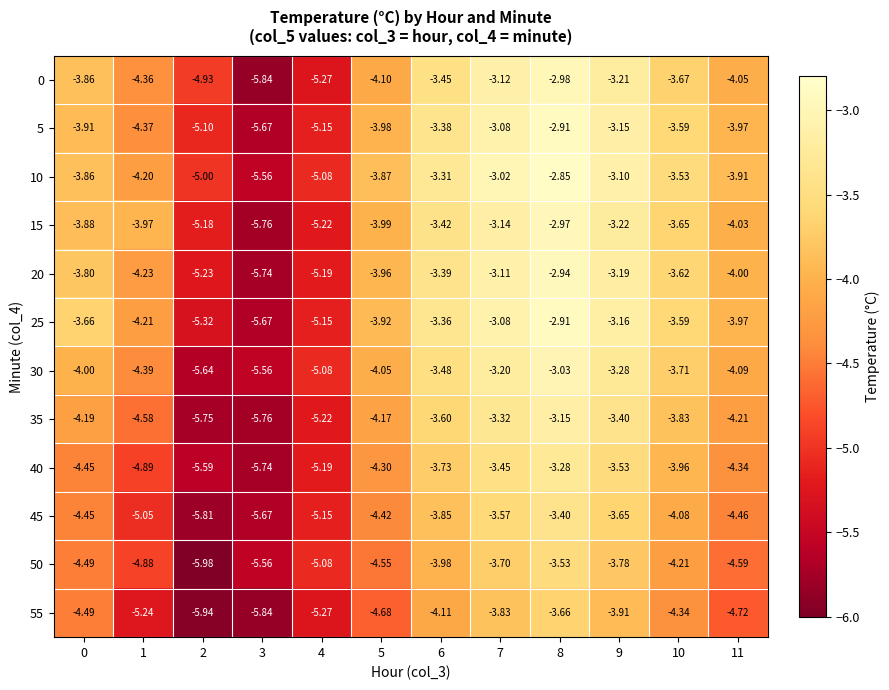

Which label corresponds to the smallest value in the chart?

2